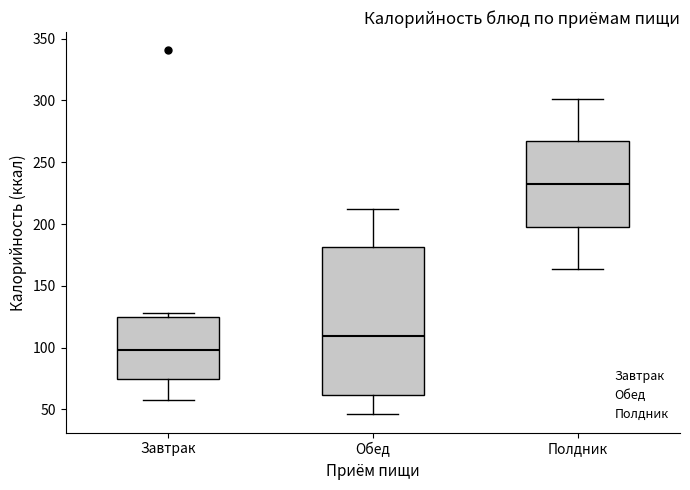

Where does the lower whisker of the box for Завтрак end on the y-axis? The values are not printed on the chart, so give them approximately, as read against the axis.

60